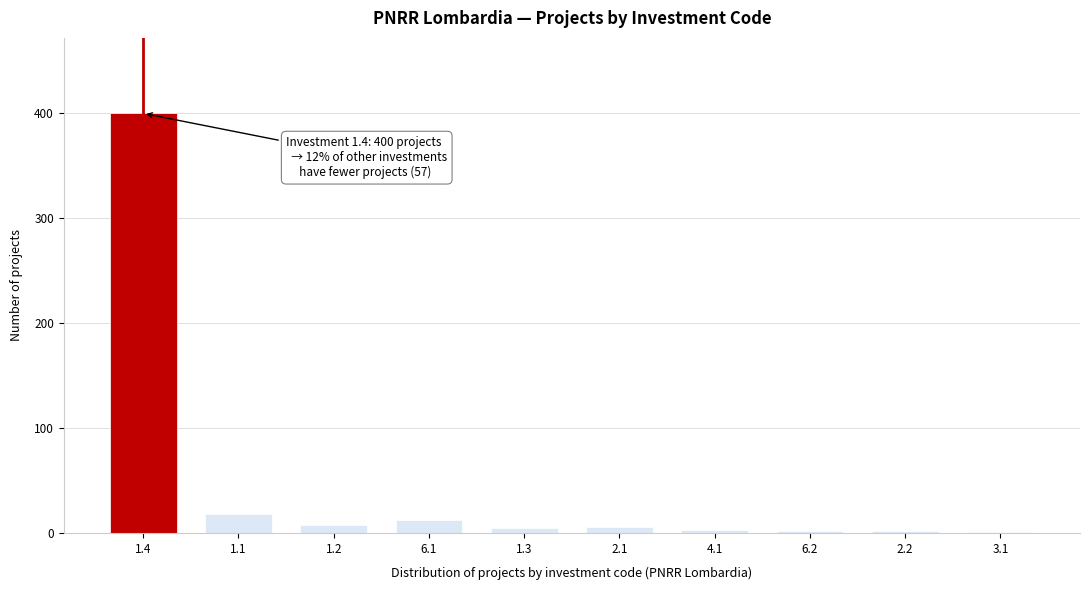

What is the sum of all values?

457